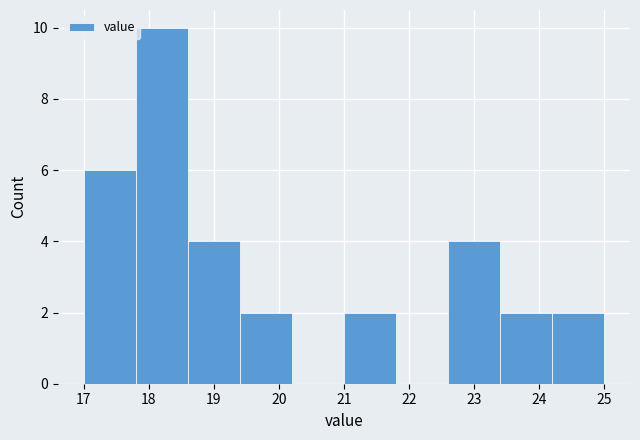

Reading left to right, transcribe this chart: for each bar, give the range it covers on the x-axis and its height. The values are not printed on the chart, so give them approximately, as read against the axis.

17.0 to 17.8: 6
17.8 to 18.6: 10
18.6 to 19.4: 4
19.4 to 20.2: 2
20.2 to 21.0: 0
21.0 to 21.8: 2
21.8 to 22.6: 0
22.6 to 23.4: 4
23.4 to 24.2: 2
24.2 to 25.0: 2